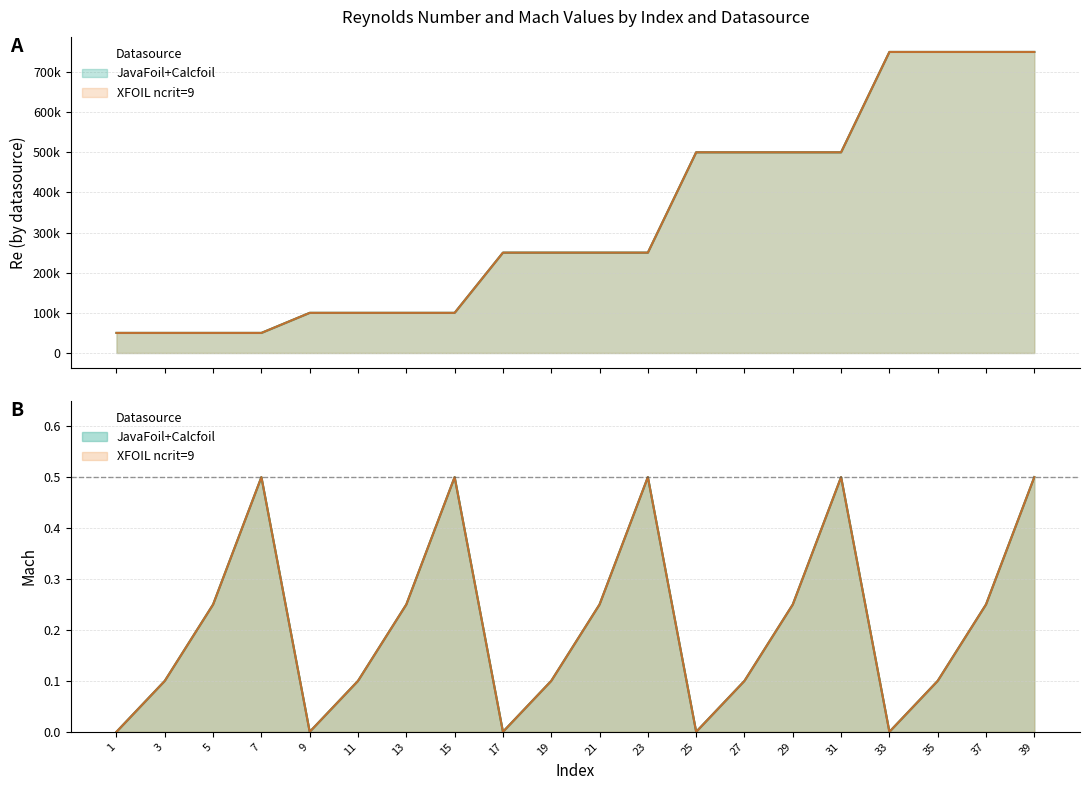

At 15, list the series in order from smallest to largest.

Mach_JavaFoil, Mach_XFOIL, JavaFoil, XFOIL